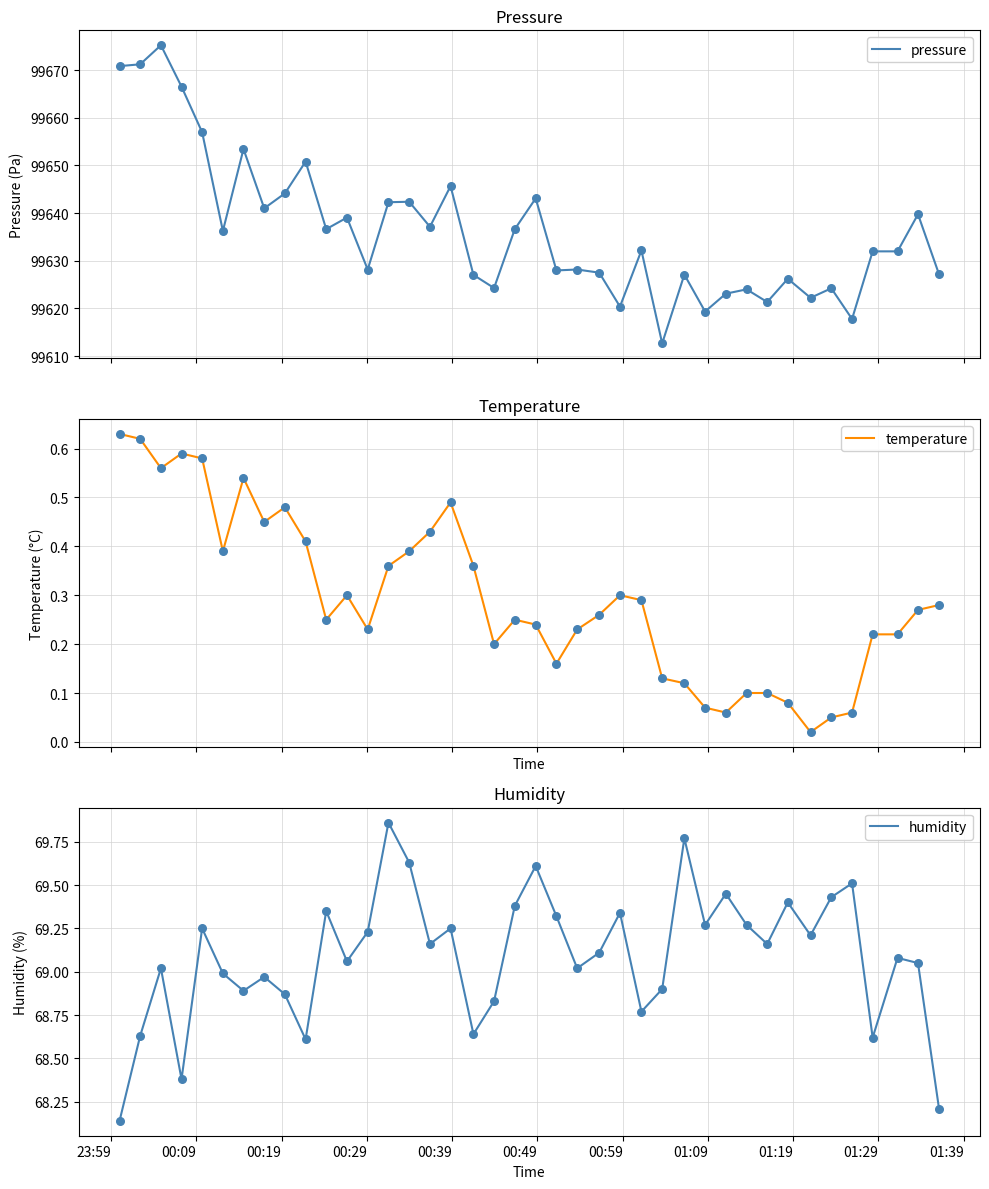

At how many categories does at least one series exceed 97643?

40